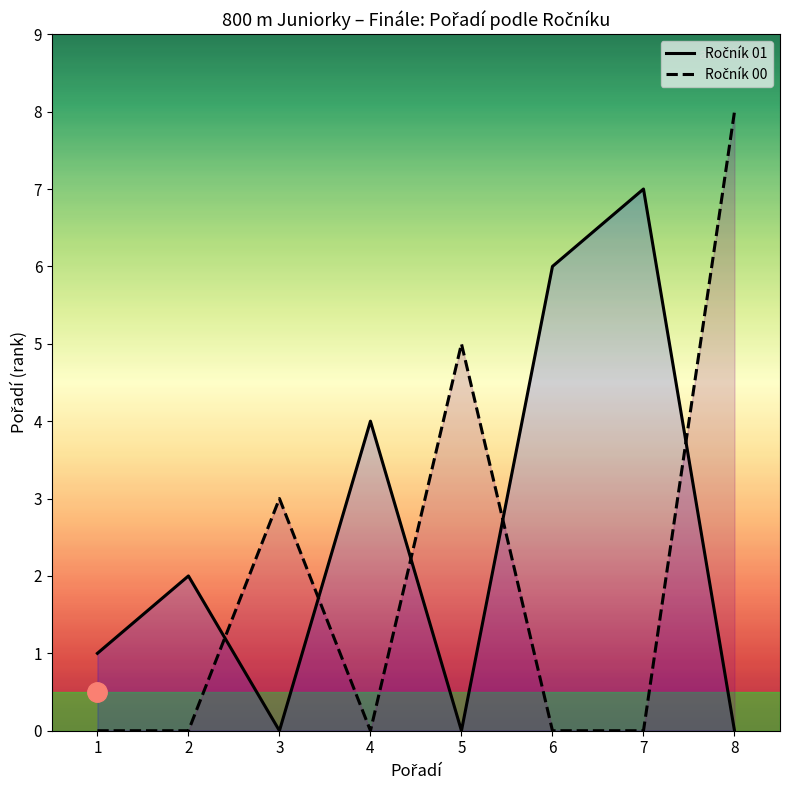

True or false: Ročník 01 and Ročník 00 intersect in this chart.

True